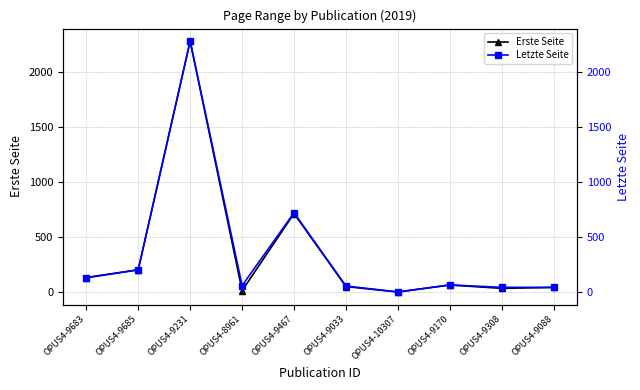

True or false: Letzte Seite has a value of 17 at OPUS4-9088.

False